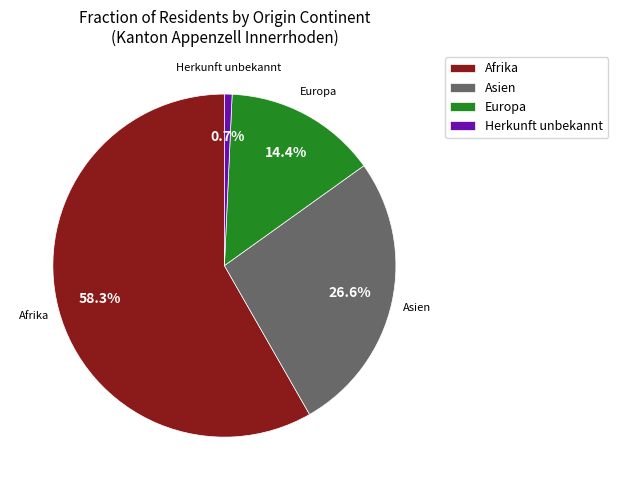

To the nearest percent, what is the difference between the largest and smallest slice percentages?

58%